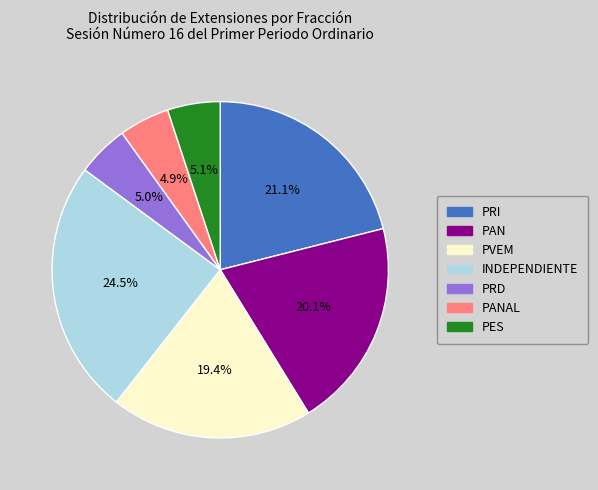

Which has a higher value, PVEM or PES?

PVEM